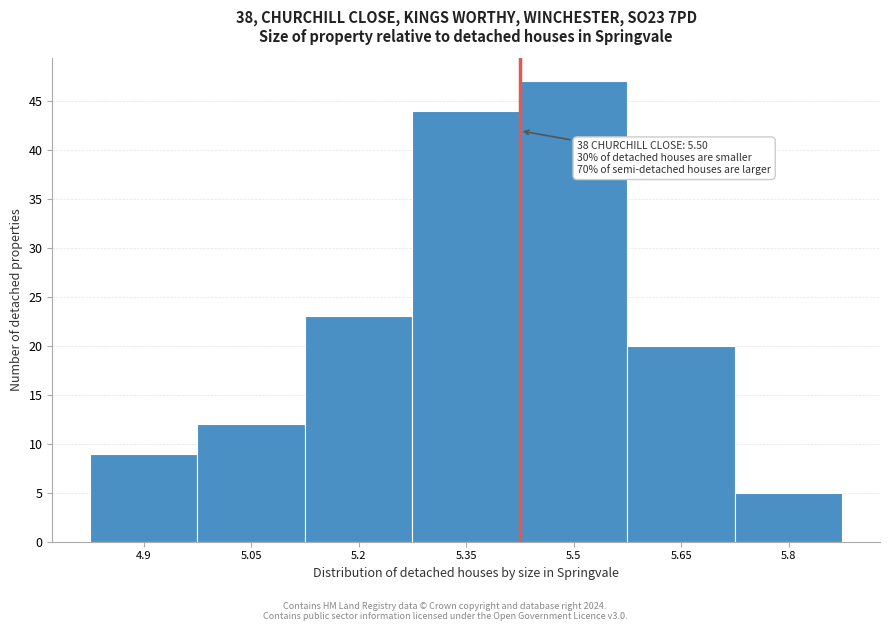

Reading left to right, what are all the values shown in this chart?

4.9=9	5.05=12	5.2=23	5.35=44	5.5=47	5.65=20	5.8=5